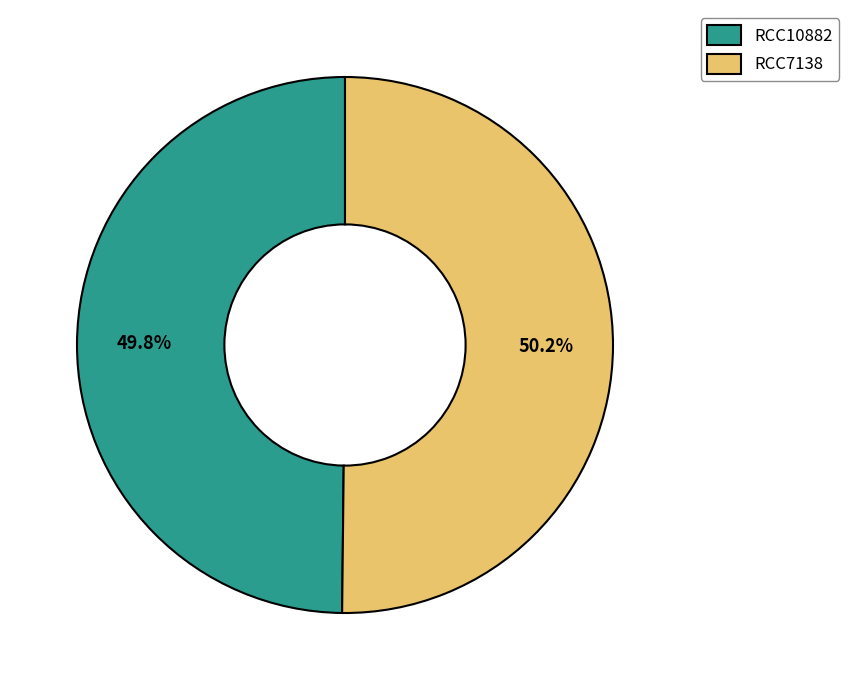

How many segments does this pie chart have?

2